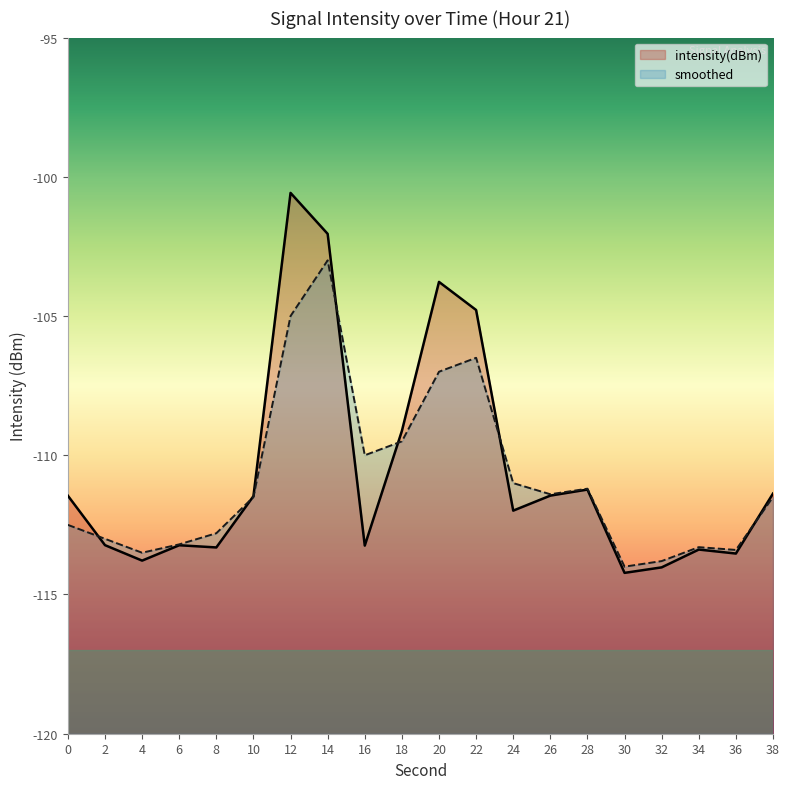

Between which two adjacent categories do intensity(dBm) and smoothed first intersect?

0 and 2